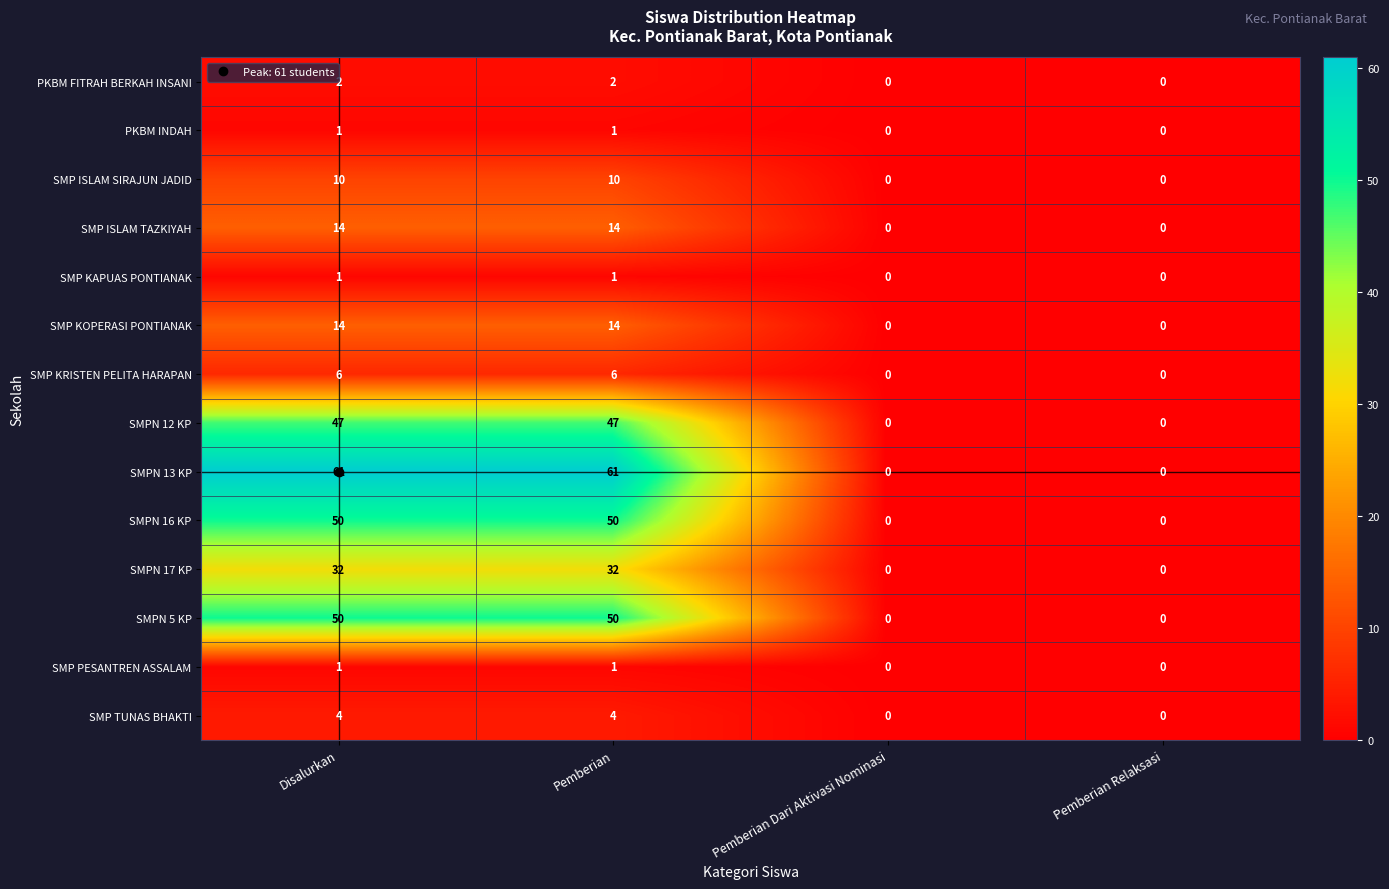

The SMPN 5 KP series shows 20 at Pemberian Relaksasi. True or false?

False